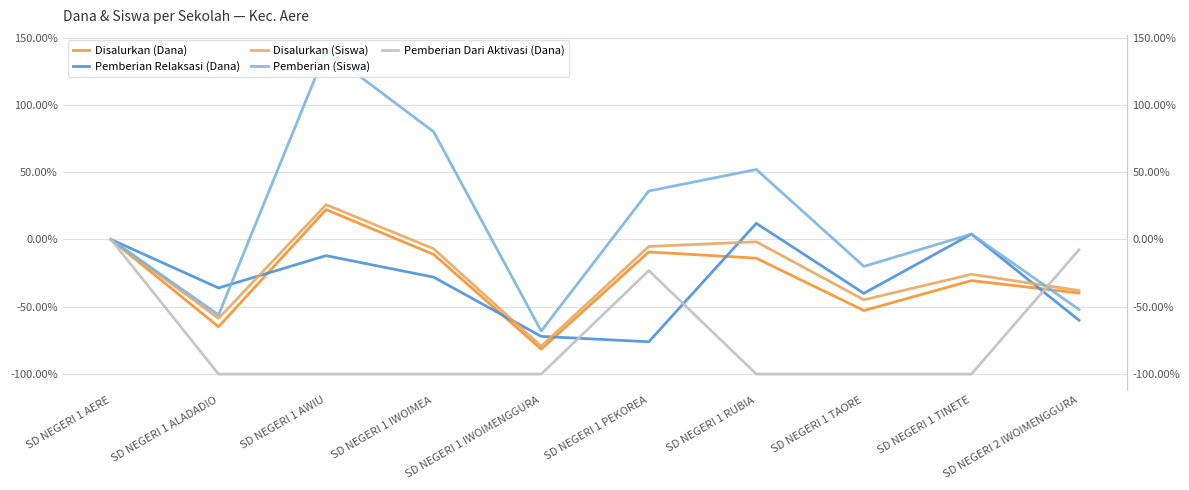

What is the value of the Pemberian (Siswa) point at the 3rd from the left?

140.0